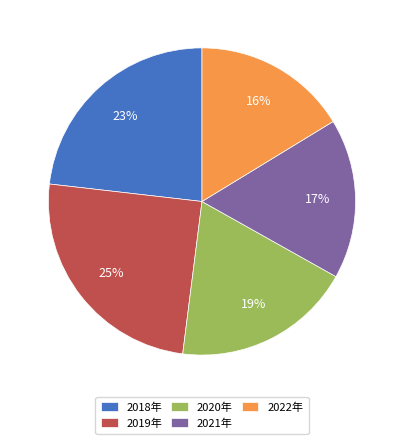

Rank the categories by value from highest to lowest.

2019年, 2018年, 2020年, 2021年, 2022年